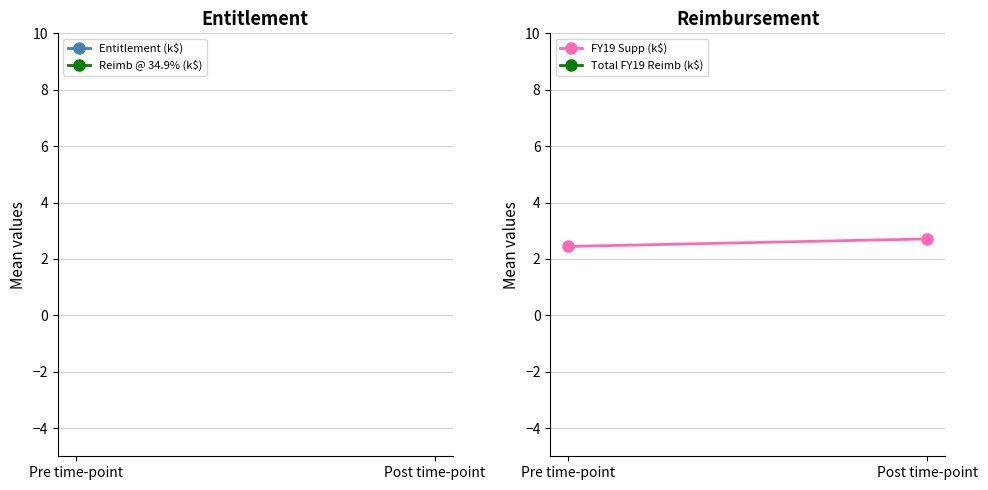

Between Pre time-point and Post time-point, which is larger?

Post time-point